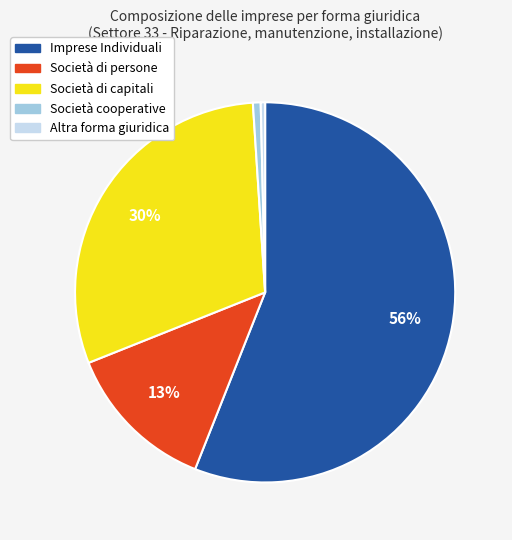

Which has a higher value, Altra forma giuridica or Imprese Individuali?

Imprese Individuali